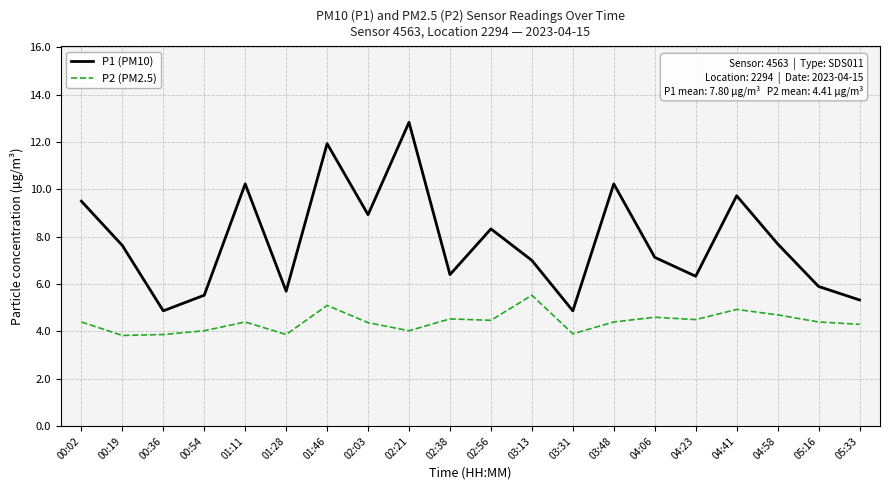

Which series changed the most between 00:36 and 01:11?

P1 (PM10)